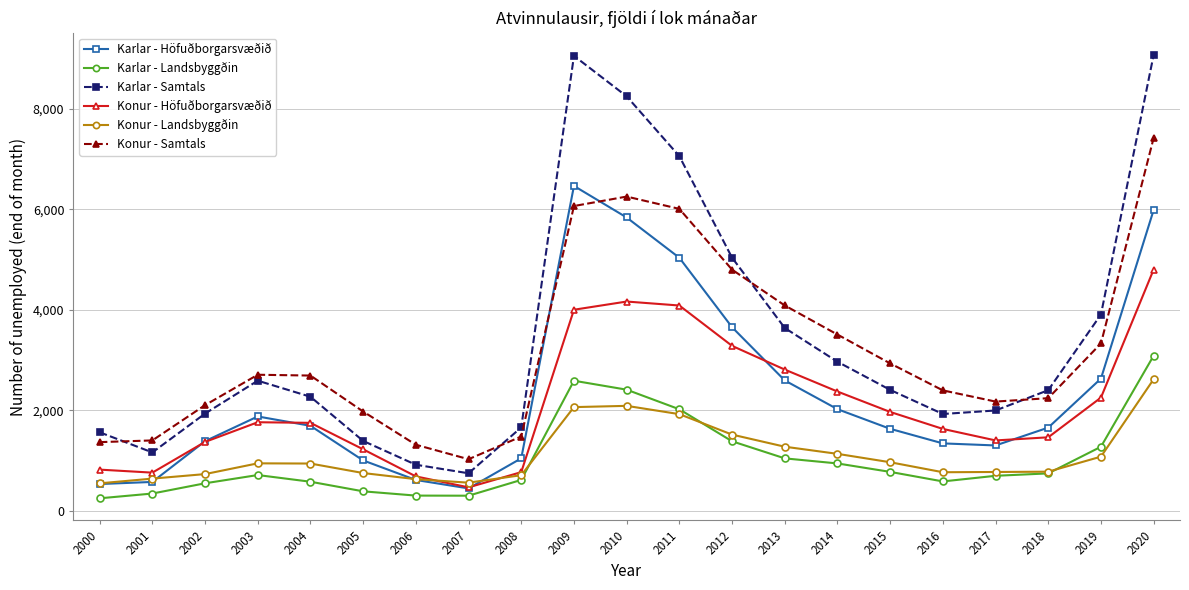

What is the minimum value for Karlar - Höfuðborgarsvæðið?

446